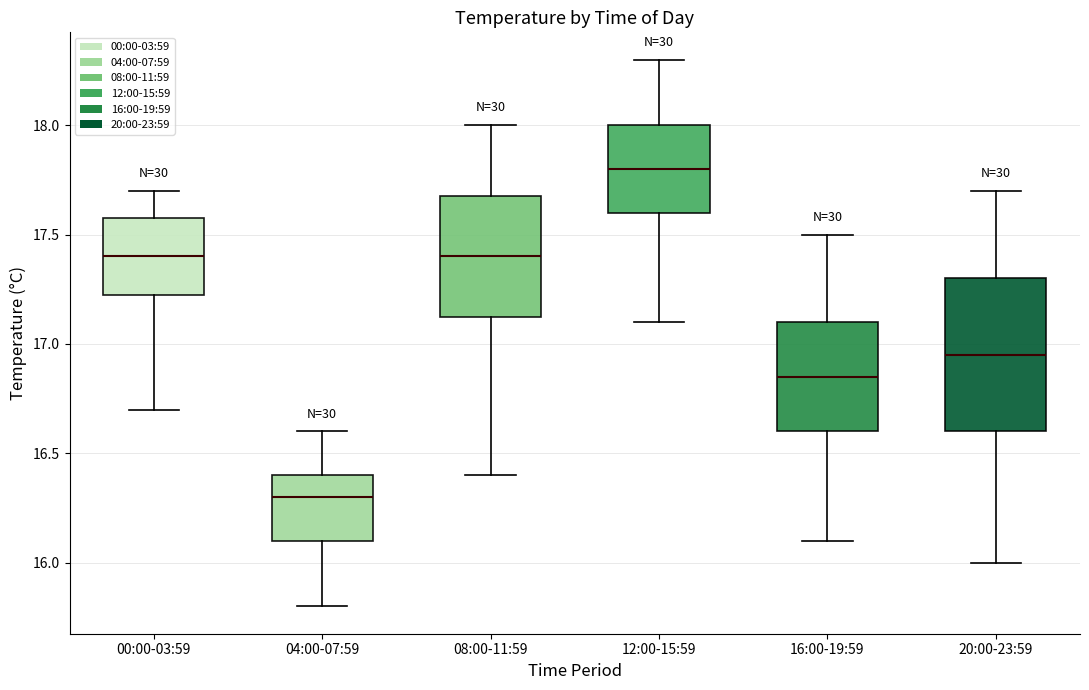

Reading left to right, read every box against the y-axis: the position of its median line, the range the box covers, and the ends of its whiskers. The values are not printed on the chart, so give them approximately, as read against the axis.

00:00-03:59: median 17.40, box 17.25 to 17.60, whiskers 16.70 to 17.70
04:00-07:59: median 16.30, box 16.10 to 16.40, whiskers 15.80 to 16.60
08:00-11:59: median 17.40, box 17.15 to 17.70, whiskers 16.40 to 18.00
12:00-15:59: median 17.80, box 17.60 to 18.00, whiskers 17.10 to 18.30
16:00-19:59: median 16.85, box 16.60 to 17.10, whiskers 16.10 to 17.50
20:00-23:59: median 16.95, box 16.60 to 17.30, whiskers 16.00 to 17.70